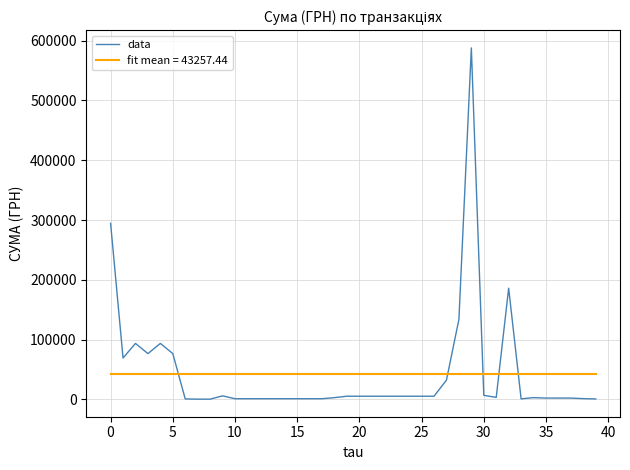

True or false: the data shows 1826.6 at 13.

False